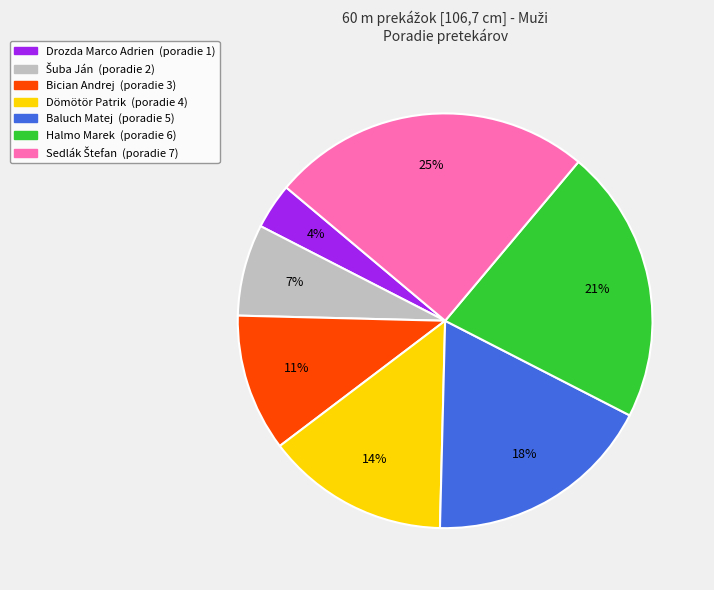

The Bician Andrej (poradie 3) slice represents 11% of the pie. True or false?

True